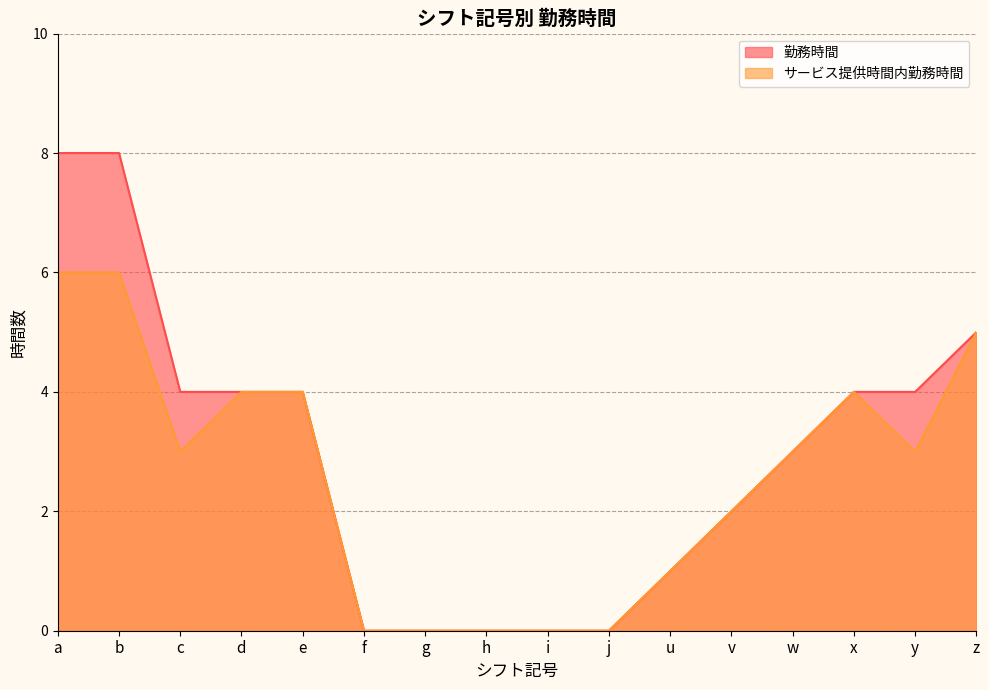

At which label does 勤務時間 reach its peak?

a